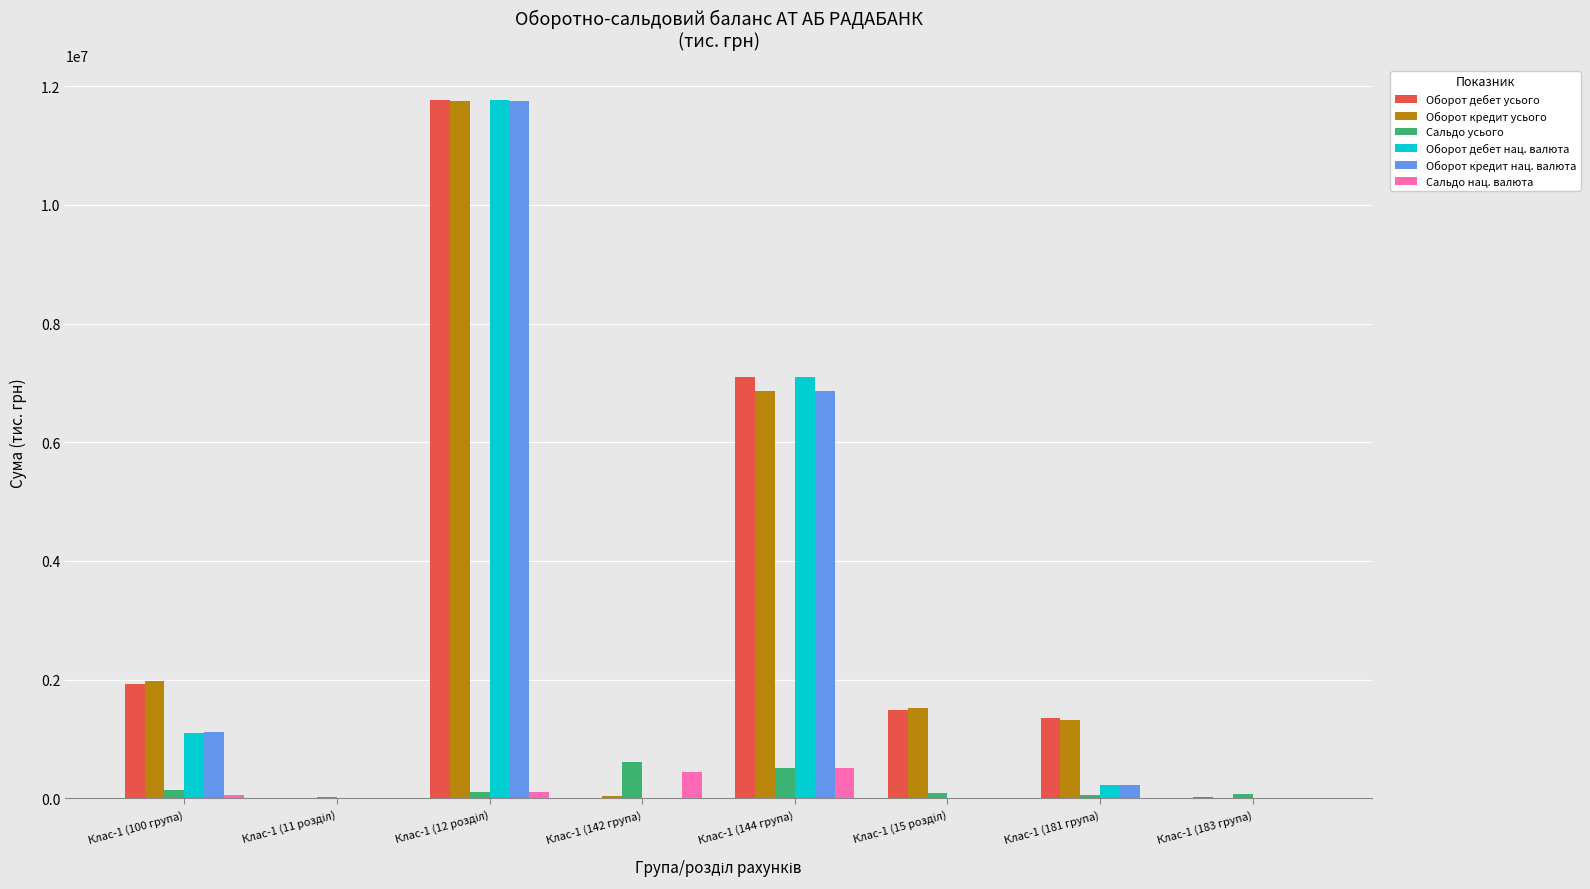

What is the total value across all series at Клас-1 (183 група)?

105800